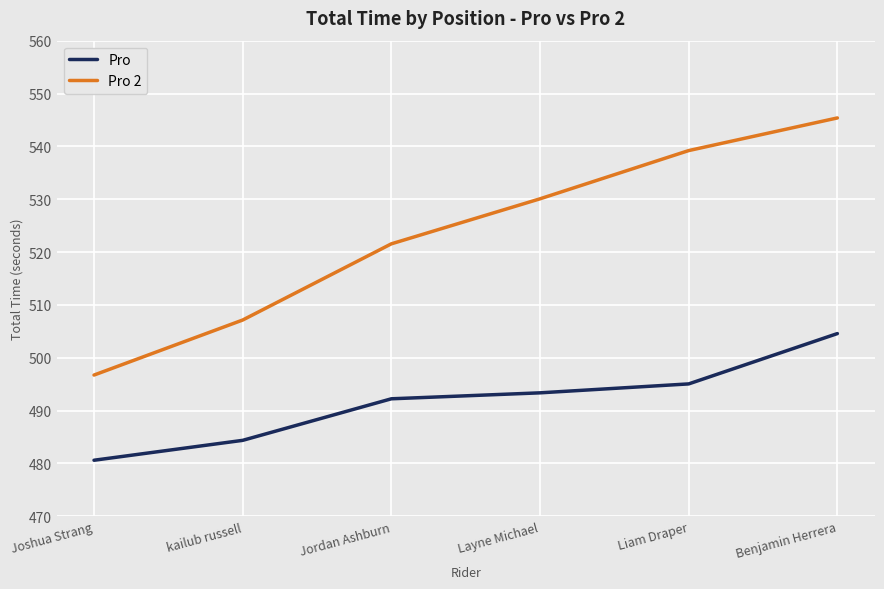

The value of Pro at Jordan Ashburn is 664.2. True or false?

False